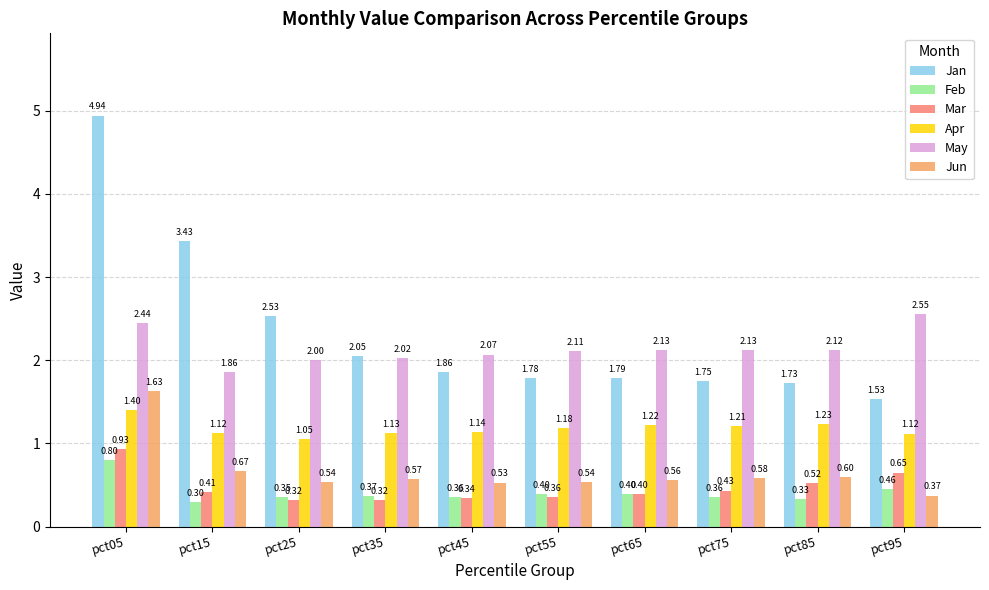

Rank the series by their maximum value, from highest to lowest.

Jan, May, Jun, Apr, Mar, Feb